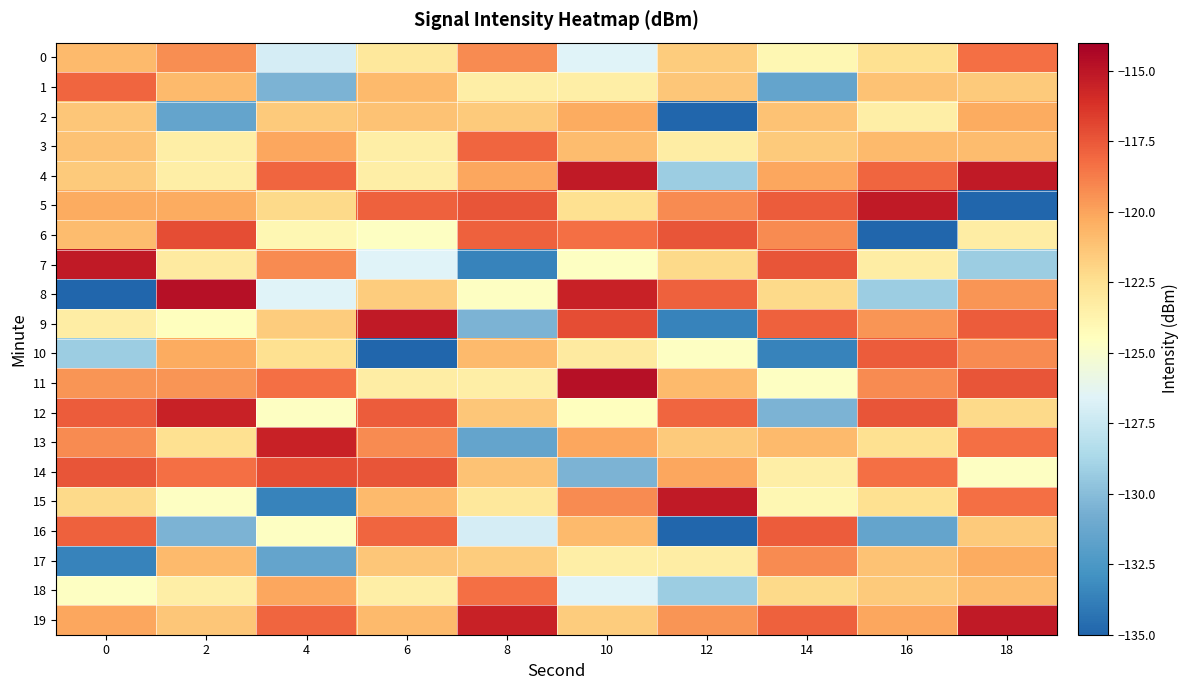

Reading left to right, what are all the values shown in this chart?

0: 0=-120.9	2=-119.3	4=-127.0	6=-123.0	8=-119.2	10=-126.6	12=-121.6	14=-123.9	16=-122.5	18=-118.3
1: 0=-118.0	2=-120.9	4=-130.4	6=-120.9	8=-123.4	10=-123.4	12=-121.4	14=-131.5	16=-121.2	18=-121.5
2: 0=-121.4	2=-131.5	4=-121.5	6=-121.2	8=-121.5	10=-120.3	12=-135.1	14=-121.2	16=-123.4	18=-120.3
3: 0=-121.2	2=-123.4	4=-120.2	6=-123.4	8=-118.0	10=-120.9	12=-123.3	14=-121.5	16=-120.9	18=-120.9
4: 0=-121.5	2=-123.4	4=-118.0	6=-123.4	8=-120.2	10=-115.2	12=-129.2	14=-120.2	16=-118.0	18=-115.2
5: 0=-120.3	2=-120.3	4=-122.1	6=-117.8	8=-117.4	10=-122.5	12=-119.2	14=-117.7	16=-115.2	18=-135.1
6: 0=-120.9	2=-117.2	4=-123.9	6=-124.6	8=-117.8	10=-118.3	12=-117.4	14=-119.2	16=-135.1	18=-123.3
7: 0=-115.2	2=-123.1	4=-119.2	6=-126.6	8=-133.6	10=-124.6	12=-122.1	14=-117.4	16=-123.3	18=-129.2
8: 0=-135.1	2=-114.8	4=-126.6	6=-121.6	8=-124.6	10=-115.5	12=-117.8	14=-122.1	16=-129.2	18=-119.5
9: 0=-123.3	2=-124.4	4=-121.6	6=-115.2	8=-130.4	10=-117.2	12=-133.6	14=-117.8	16=-119.5	18=-117.7
10: 0=-129.2	2=-120.3	4=-122.5	6=-135.1	8=-120.9	10=-123.1	12=-124.6	14=-133.6	16=-117.7	18=-119.2
11: 0=-119.5	2=-119.5	4=-118.3	6=-123.3	8=-123.4	10=-114.8	12=-120.9	14=-124.6	16=-119.2	18=-117.4
12: 0=-117.7	2=-115.5	4=-124.6	6=-117.7	8=-121.4	10=-124.4	12=-118.0	14=-130.4	16=-117.4	18=-122.1
13: 0=-119.2	2=-122.5	4=-115.5	6=-119.2	8=-131.5	10=-120.2	12=-121.5	14=-120.9	16=-122.5	18=-118.3
14: 0=-117.4	2=-118.3	4=-117.2	6=-117.4	8=-121.2	10=-130.4	12=-120.2	14=-123.4	16=-118.3	18=-124.6
15: 0=-122.1	2=-124.6	4=-133.6	6=-120.9	8=-123.0	10=-119.2	12=-115.2	14=-123.9	16=-122.5	18=-118.3
16: 0=-117.8	2=-130.4	4=-124.6	6=-118.0	8=-127.0	10=-120.9	12=-135.1	14=-117.7	16=-131.5	18=-121.5
17: 0=-133.6	2=-120.9	4=-131.5	6=-121.4	8=-121.6	10=-123.4	12=-123.3	14=-119.2	16=-121.2	18=-120.3
18: 0=-124.6	2=-123.4	4=-120.2	6=-123.4	8=-118.3	10=-126.6	12=-129.2	14=-122.1	16=-121.5	18=-120.9
19: 0=-120.2	2=-121.4	4=-118.0	6=-120.9	8=-115.5	10=-121.6	12=-119.5	14=-117.8	16=-120.2	18=-115.2